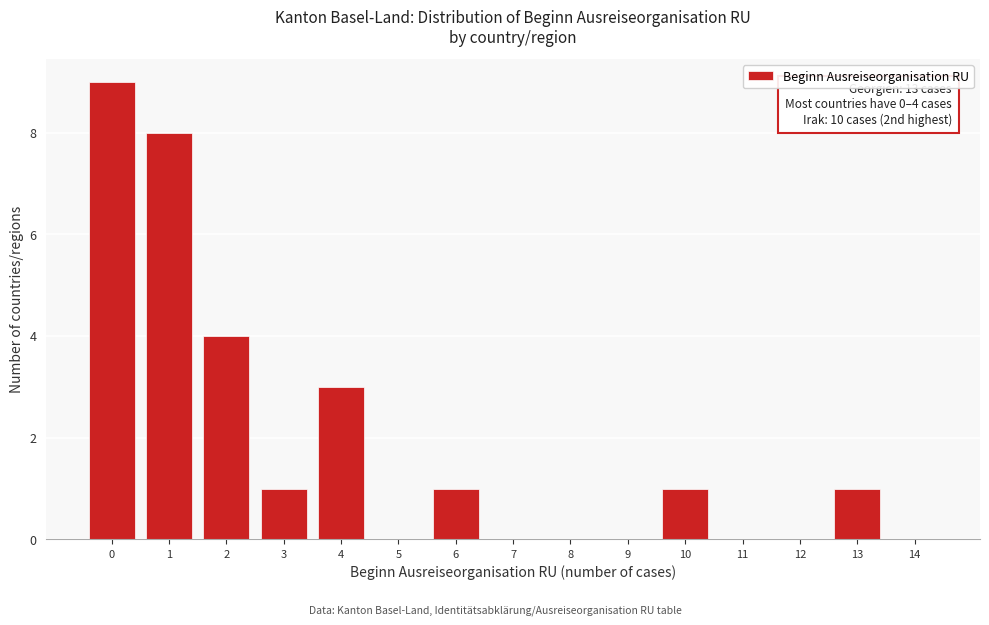

Over which range of the x-axis is the bar tallest?

-0.5 to 0.5